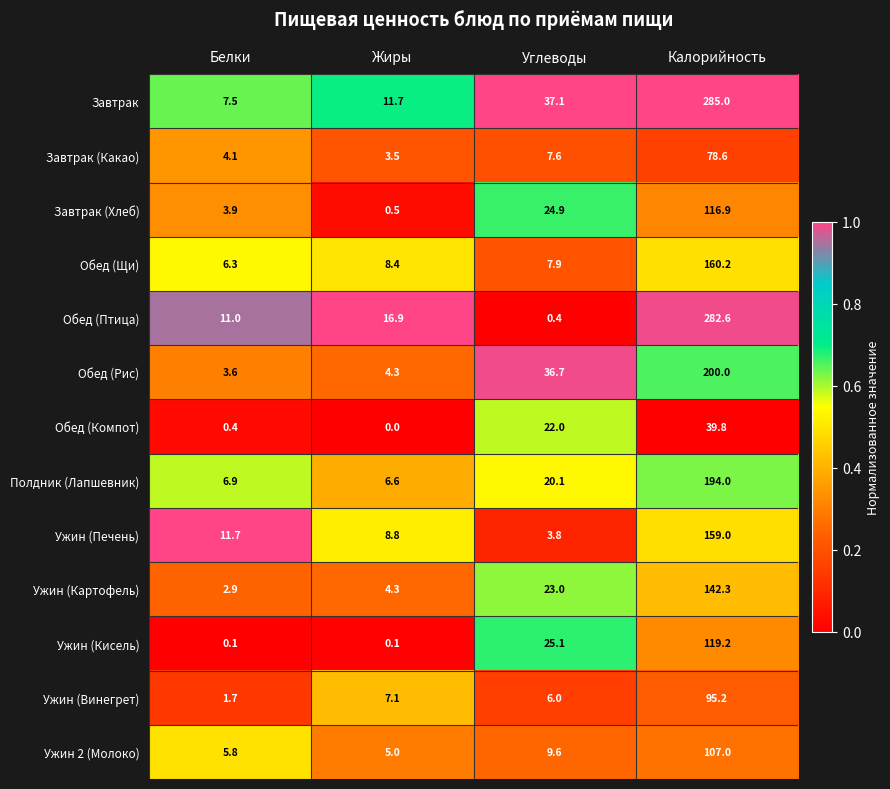

What is the spread (max minus min) of values at Калорийность?

245.2